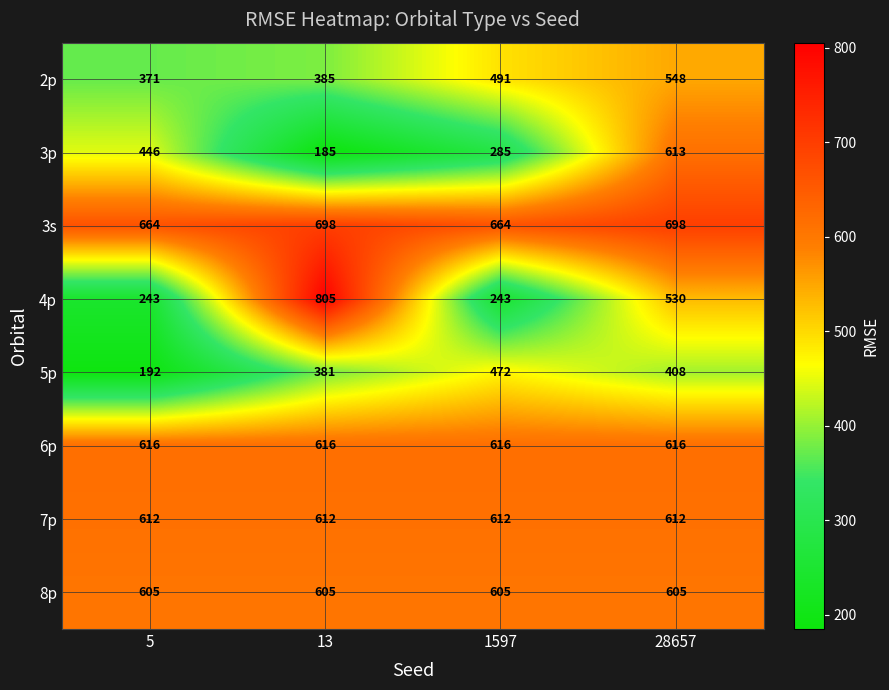

True or false: 5p has a value of 472 at 1597.

True